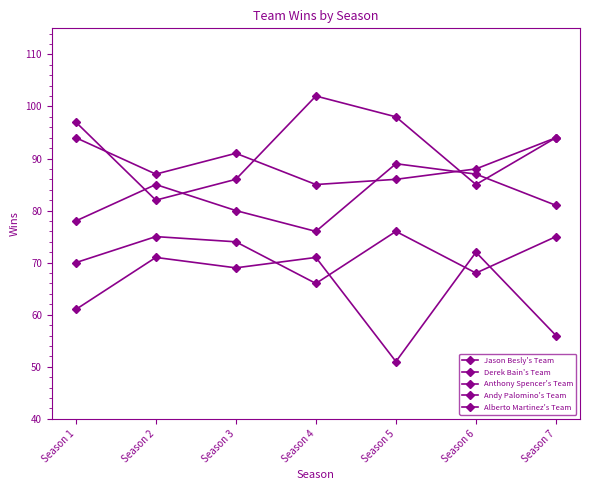

Is the value of Anthony Spencer's Team at Season 7 greater than the value of Derek Bain's Team at Season 2?

No